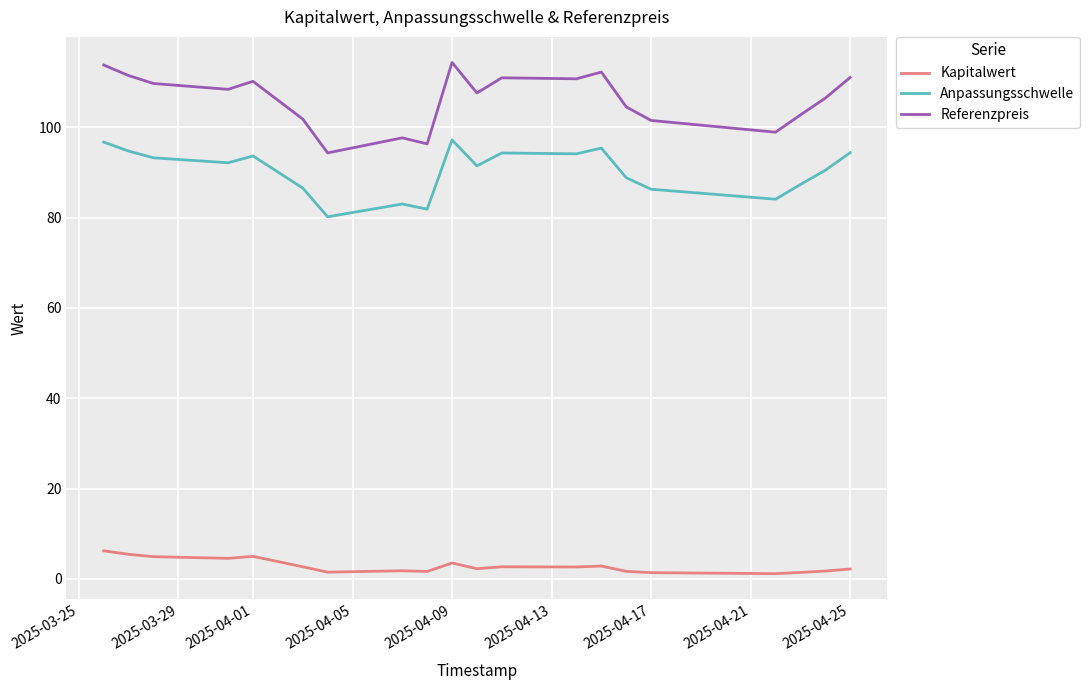

True or false: Anpassungsschwelle and Kapitalwert intersect in this chart.

False